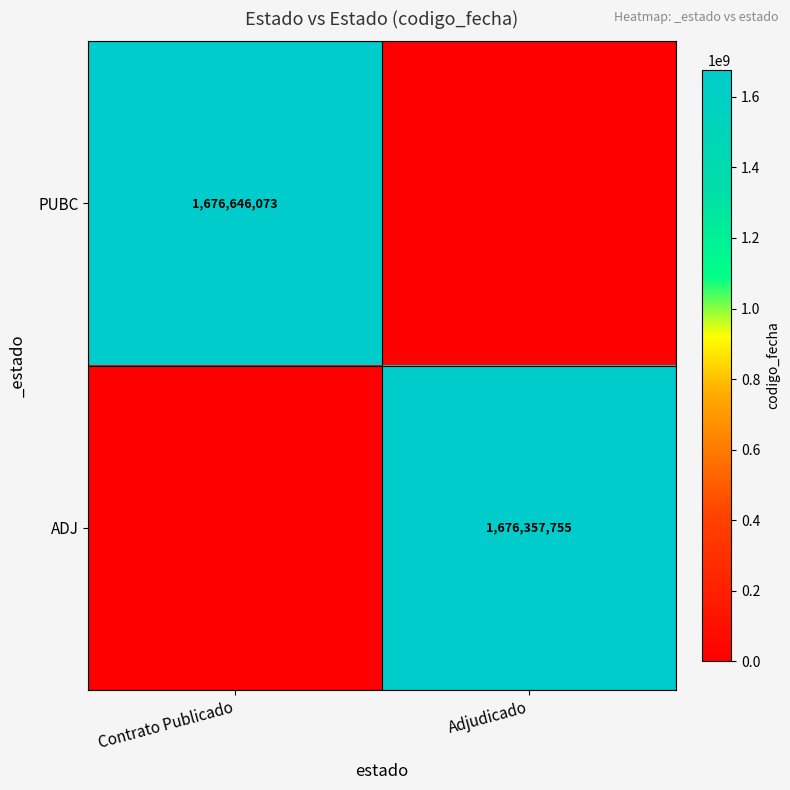

Is it true that PUBC equals 824775928 at Contrato Publicado?

False